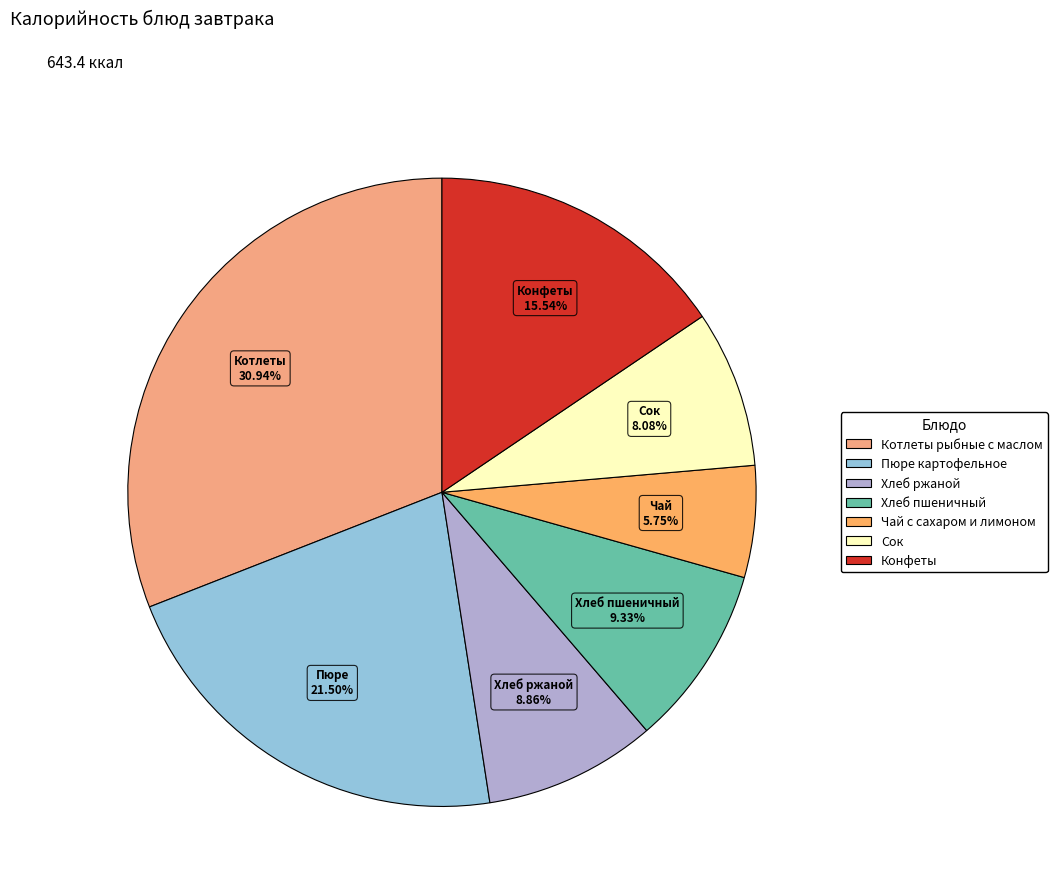

Is Чай с сахаром и лимоном the majority of the pie?

No